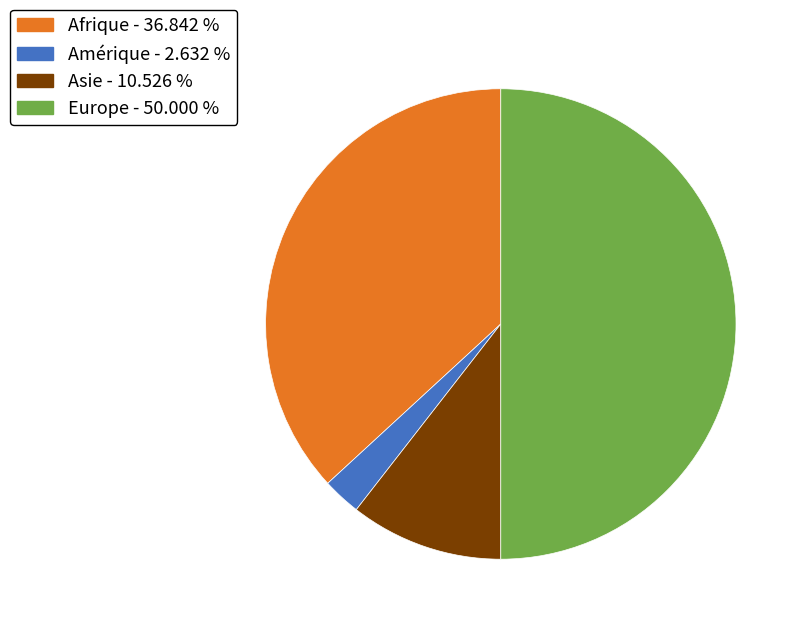

Combined, do Amérique and Europe account for over 50%?

Yes